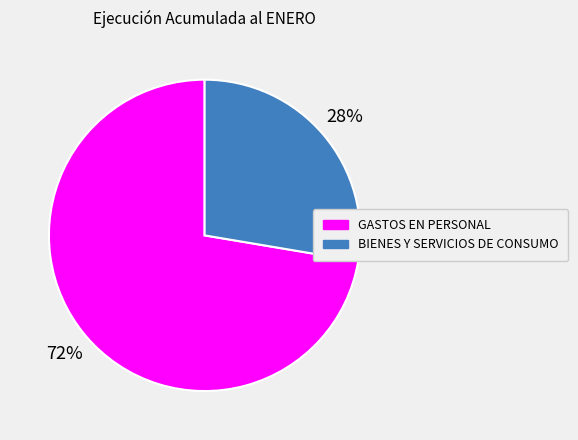

How many slices are in this pie chart?

2